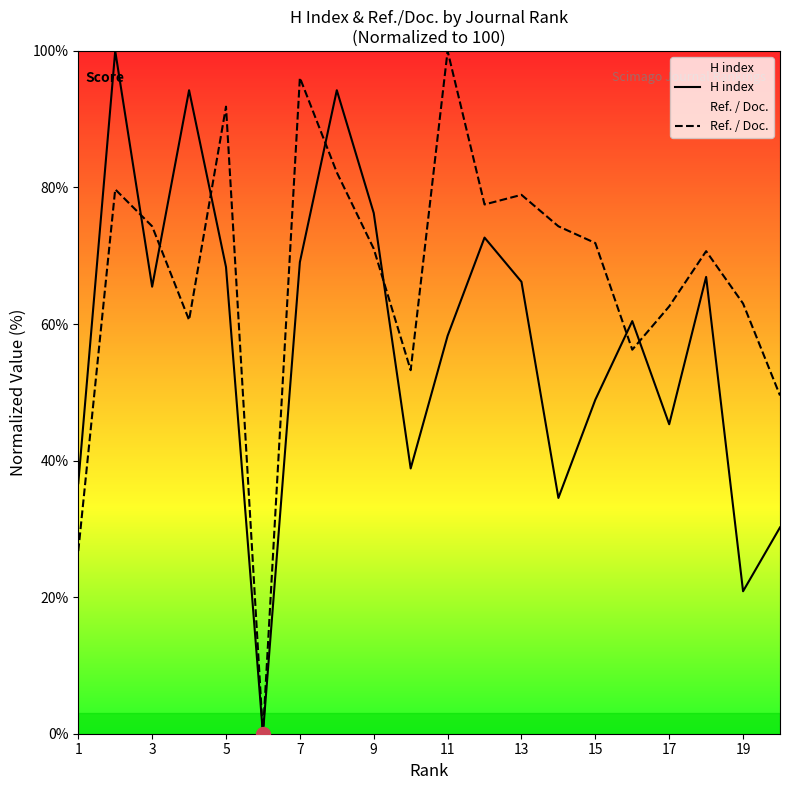

True or false: Ref. / Doc. and H index intersect in this chart.

True